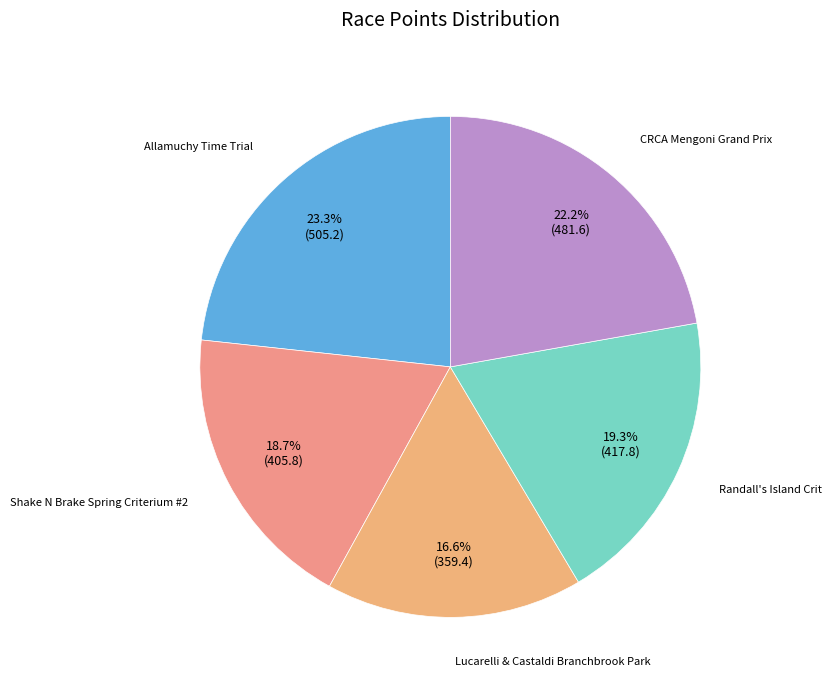

How many slices are in this pie chart?

5